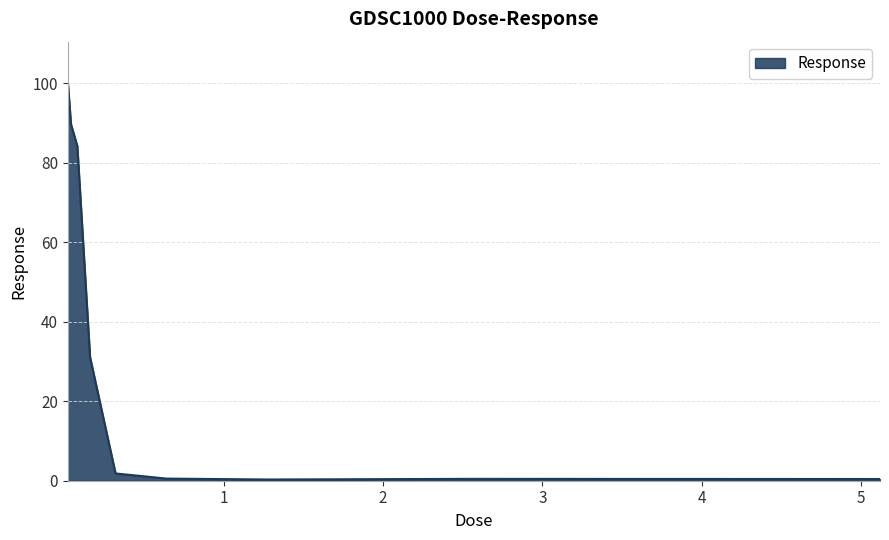

What is the maximum value shown in the chart?

100.5